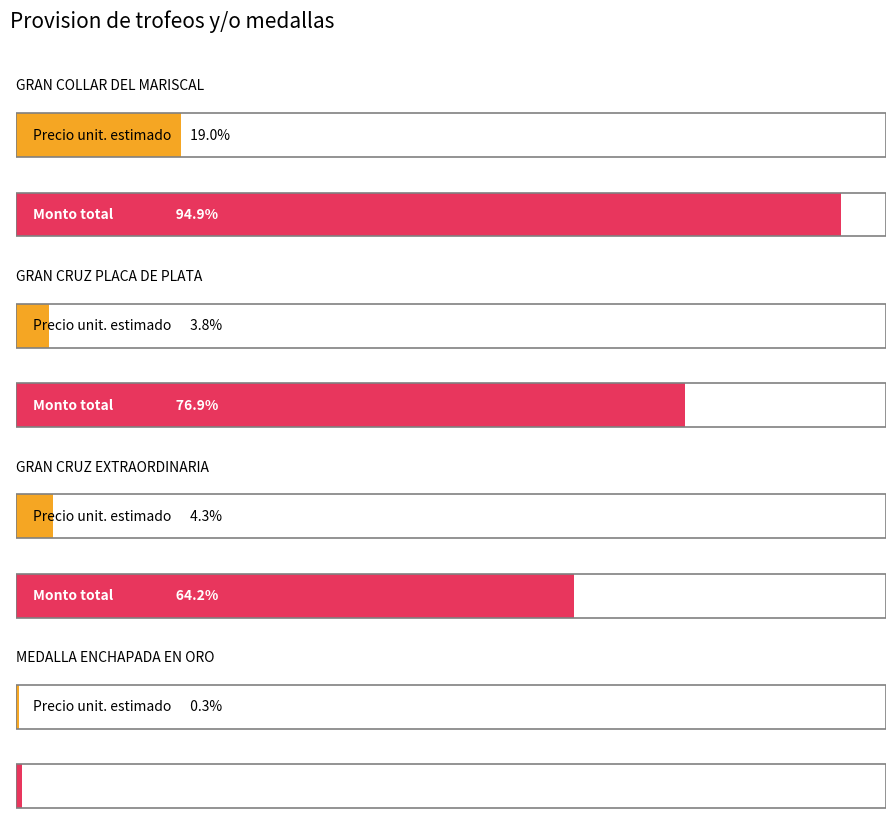

Which category has the highest value in the precio_unitario_estimado series?

GRAN COLLAR DEL MARISCAL